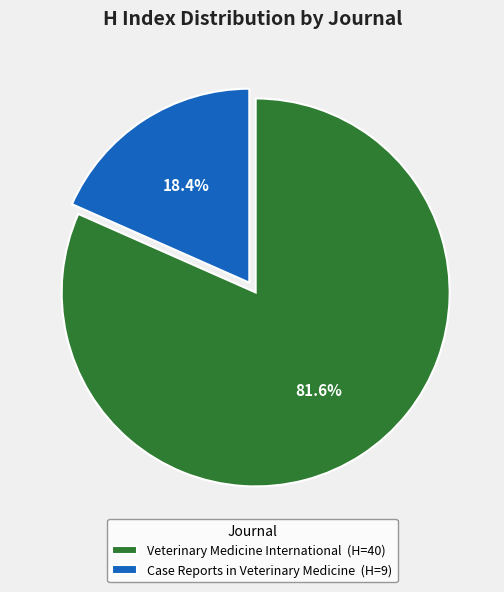

What is the largest slice in the pie chart?

Veterinary Medicine International